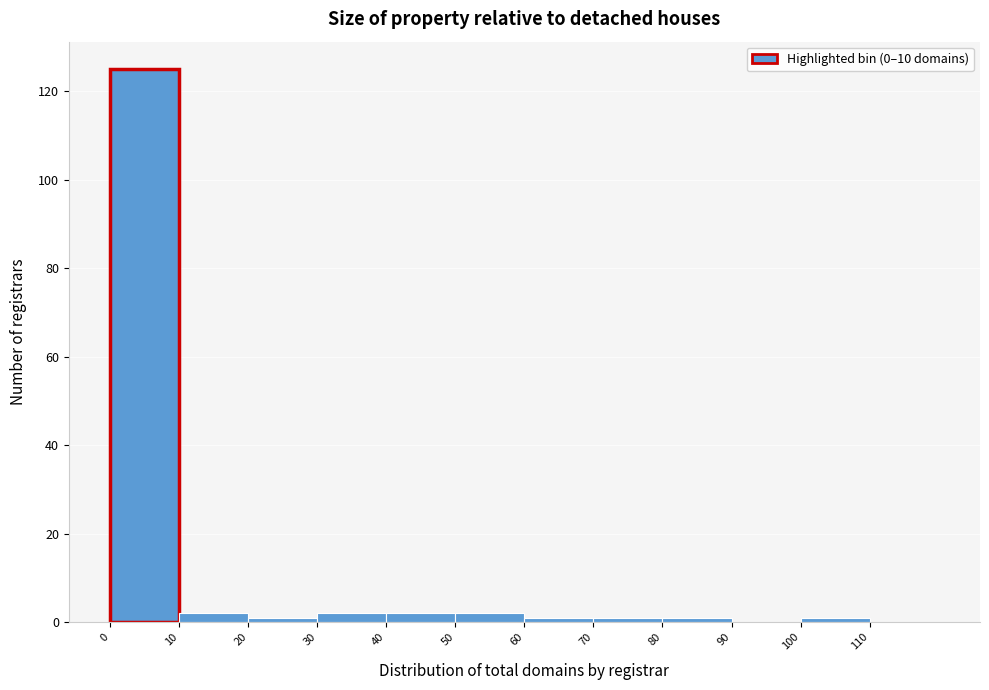

How tall is the bar that spans 40 to 50 on the x-axis? The values are not printed on the chart, so give them approximately, as read against the axis.

2